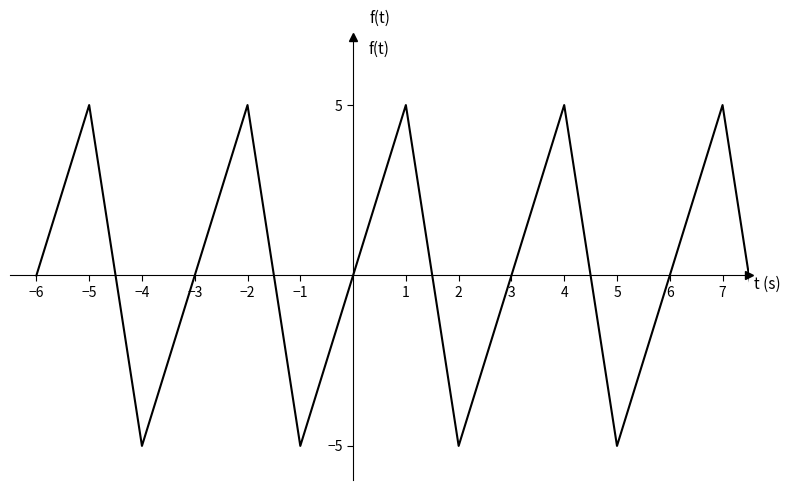

What is the minimum value shown in the chart?

-5